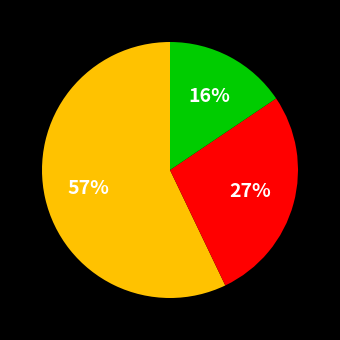

Does any single category account for the majority?

Yes